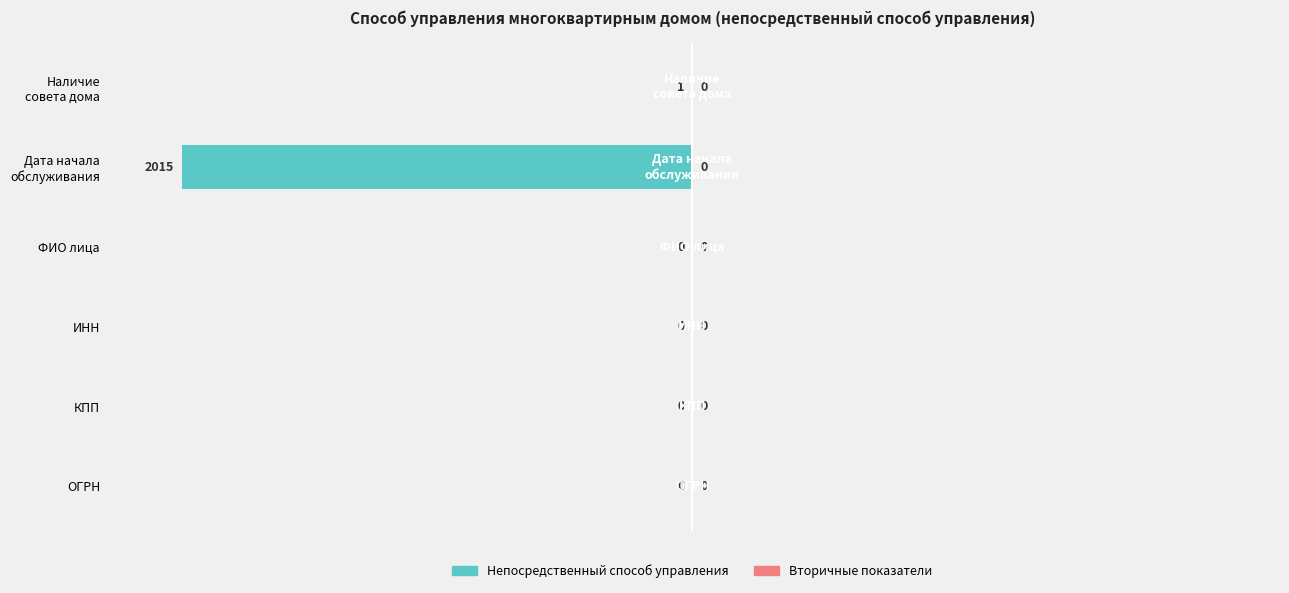

What is the sum of all values?

-100.0